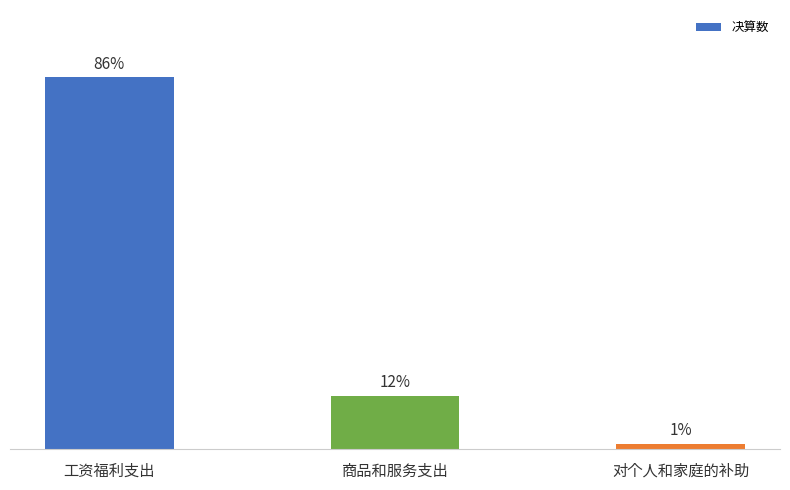

True or false: the data shows 33680.0 at 对个人和家庭的补助.

True